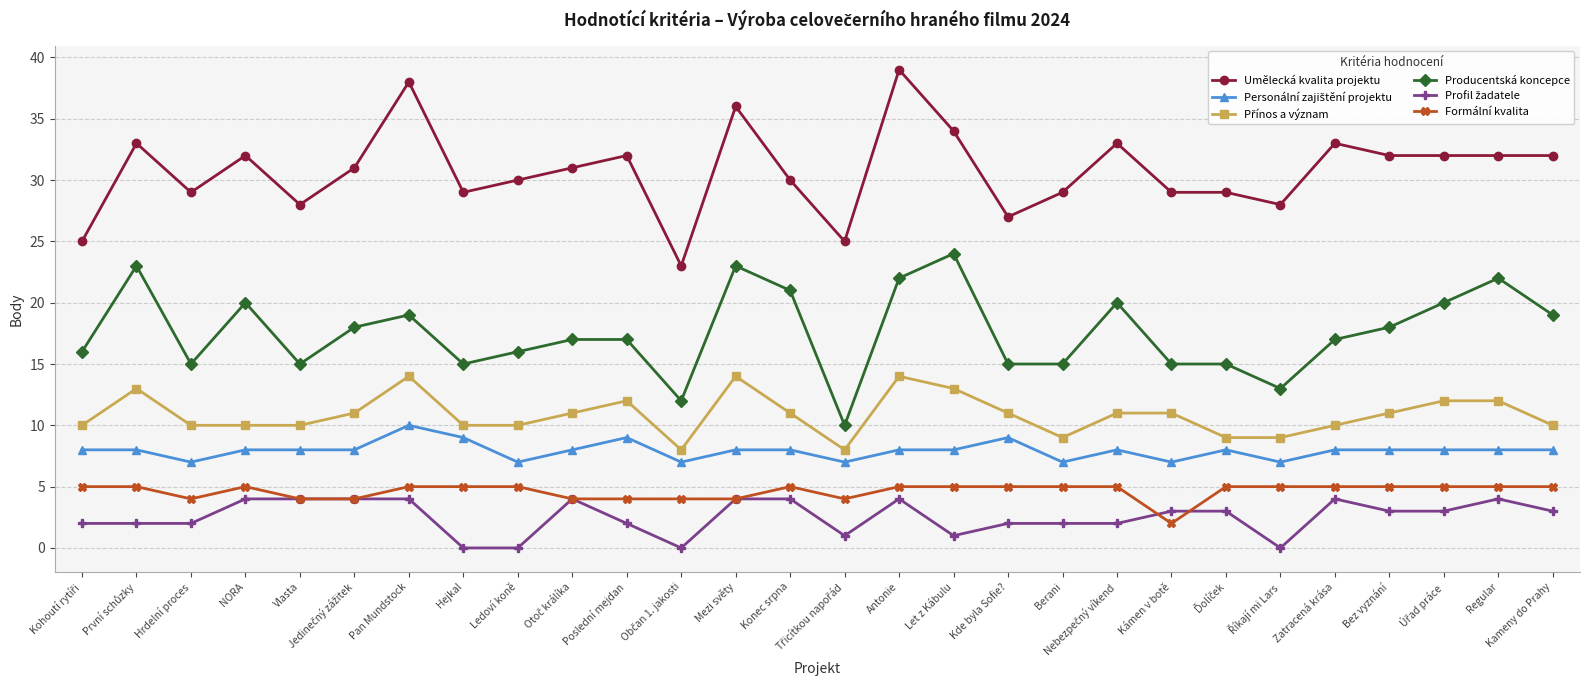

What is the total value across all series at Regular?

83